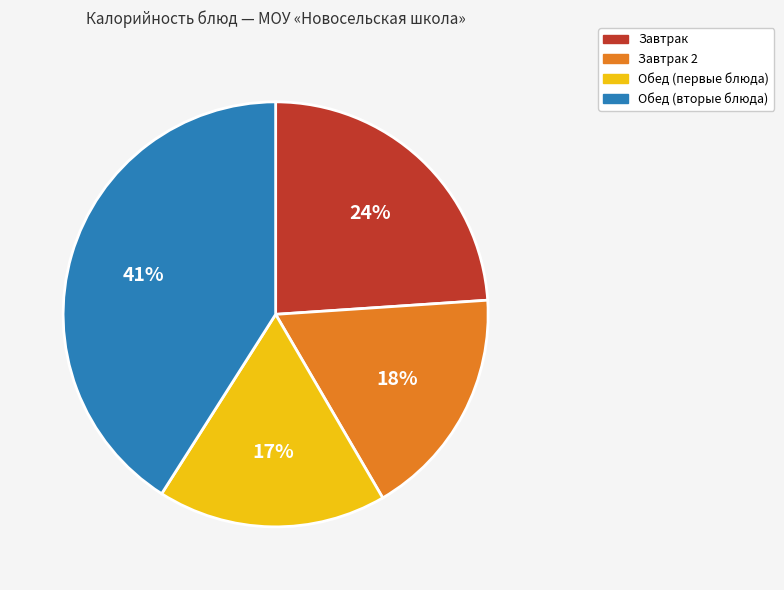

Does Завтрак 2 represent more than half of the total?

No